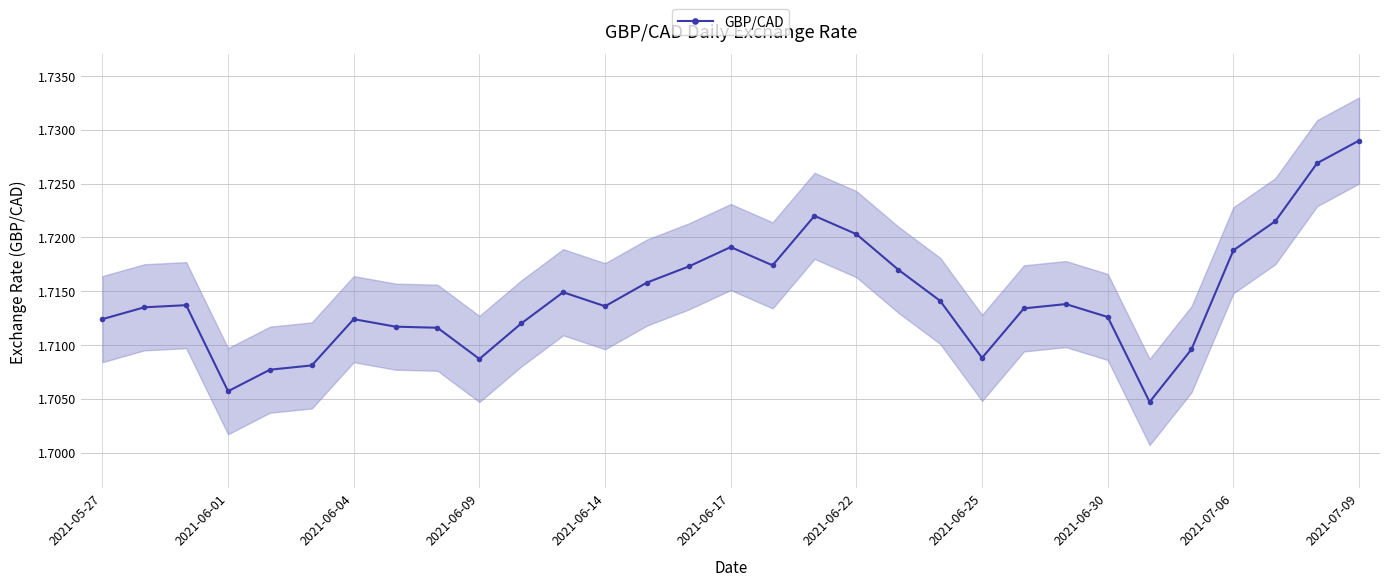

How many GBP/CAD values are between 1 and 2?

31